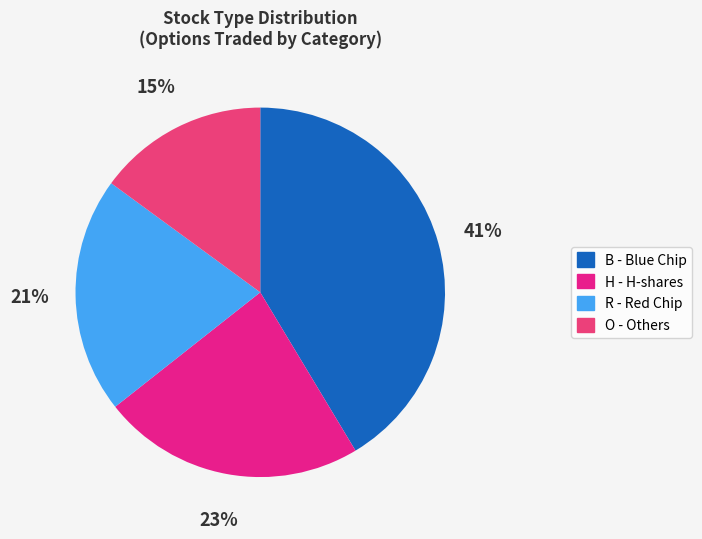

Approximately how many times larger is the value at O - Others compared to B - Blue Chip?

0.4